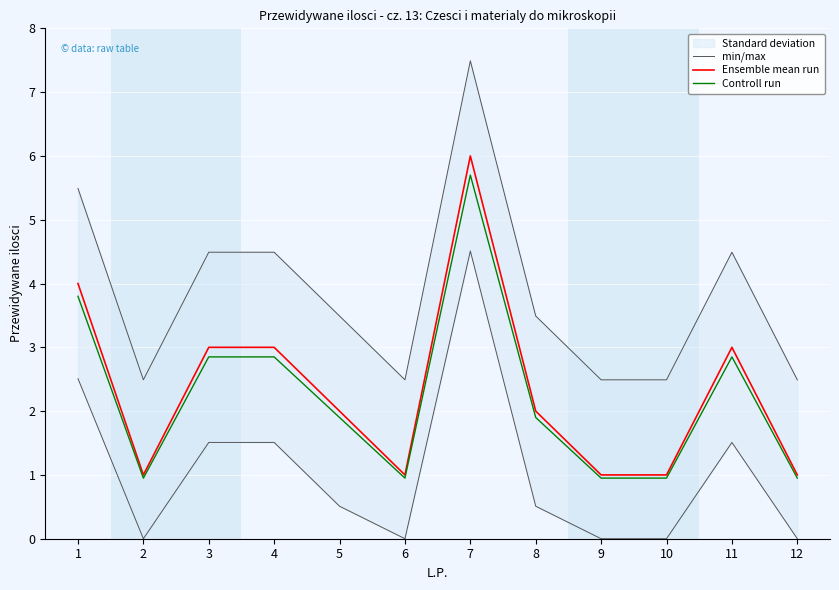

What is the approximate value of Controll run at 9?

0.9